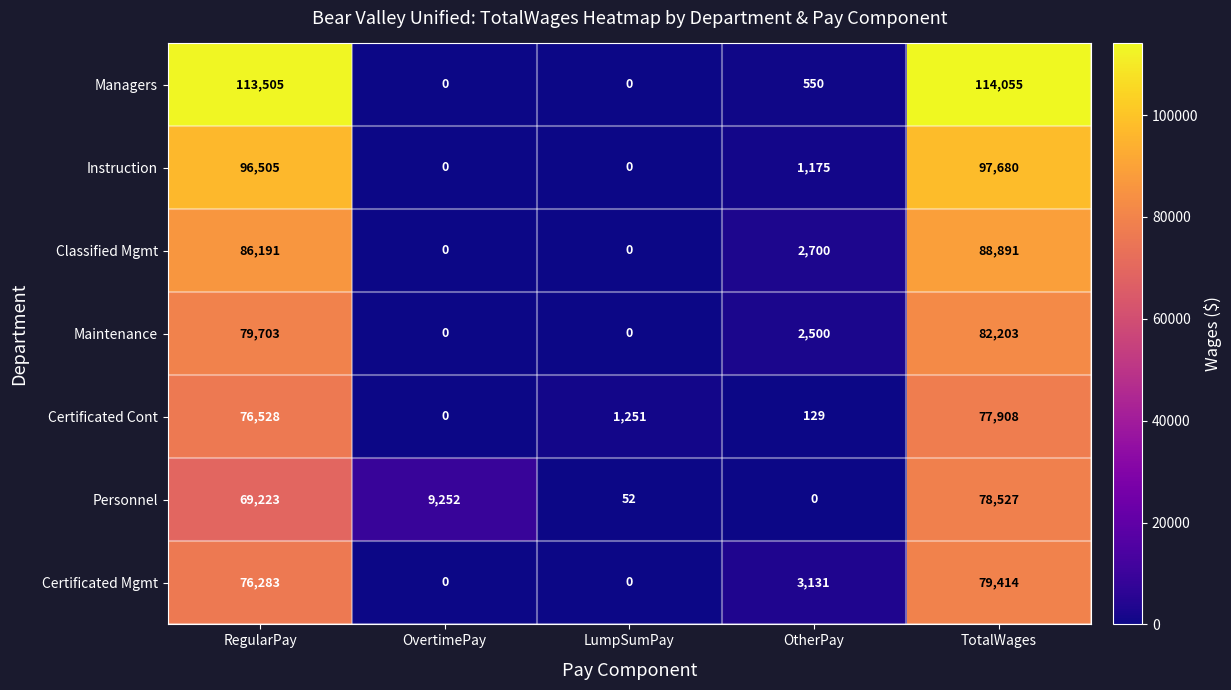

What is the difference between the maximum and second lowest values in the Personnel series?

78475